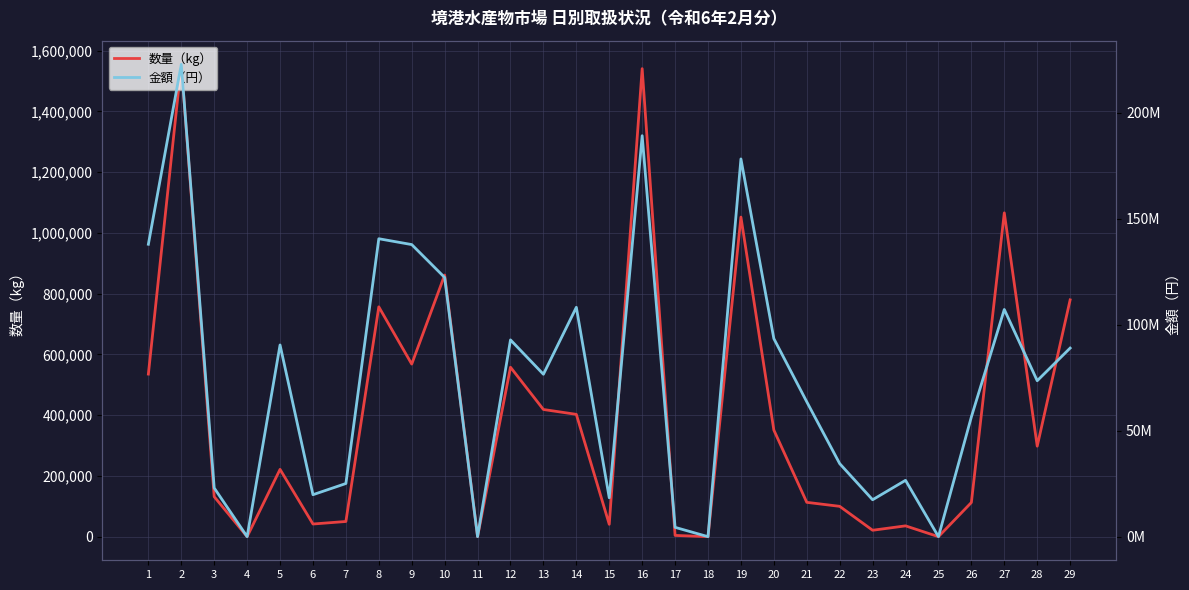

How many distinct data groups are displayed?

2